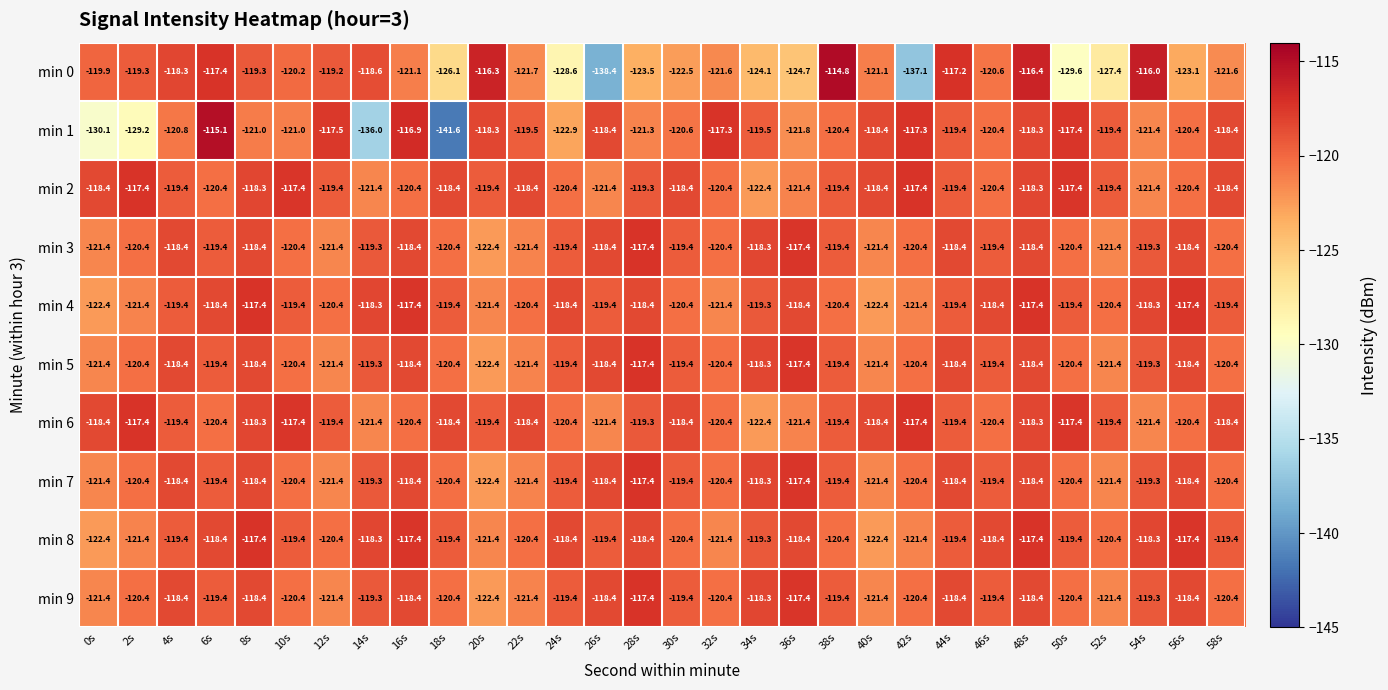

What is the difference between the min 6 values at 36s and 18s?

3.0